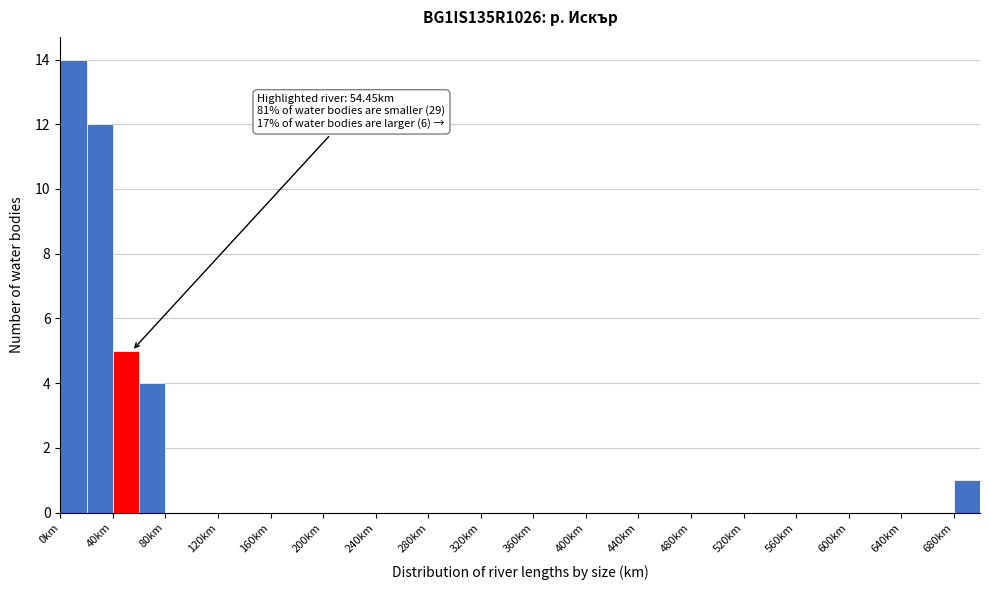

Over which range of the x-axis is the bar tallest?

0 to 20